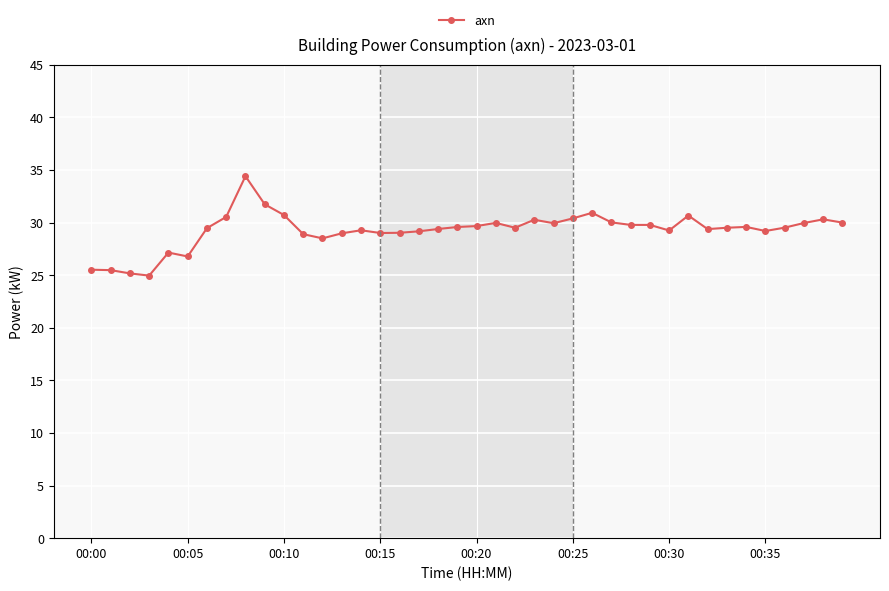

What is the sum of all values?

1171.4